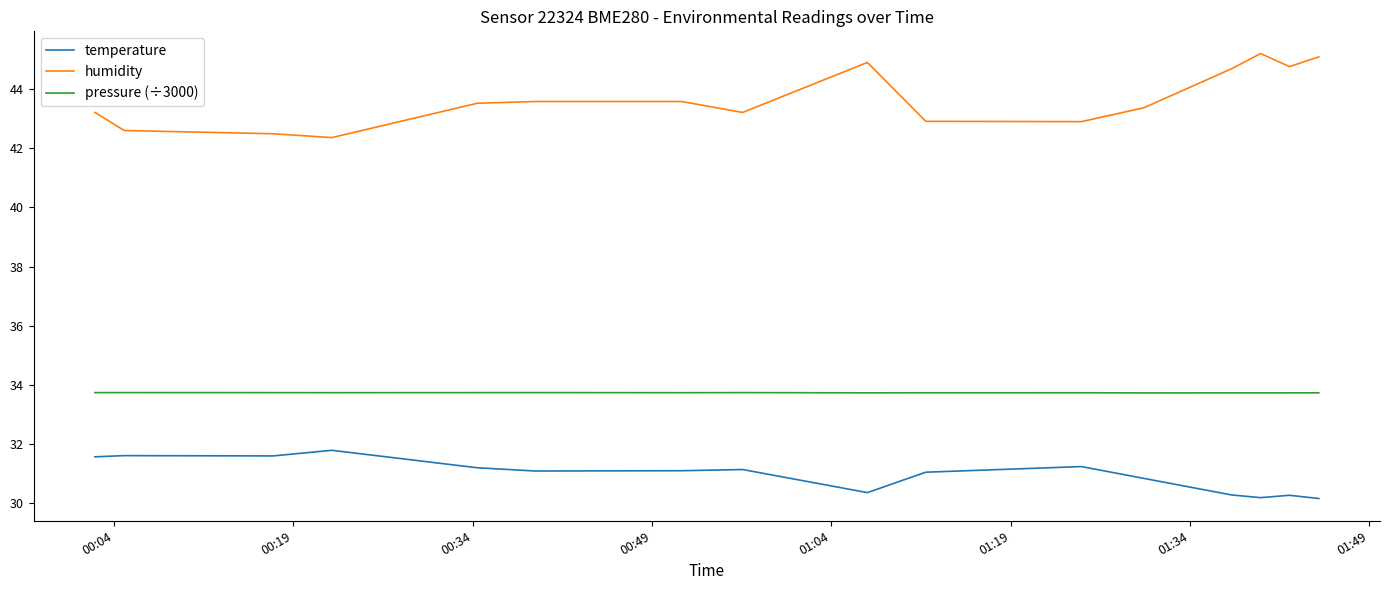

List the series in order of their peak value, lowest first.

temperature, pressure (÷3000), humidity